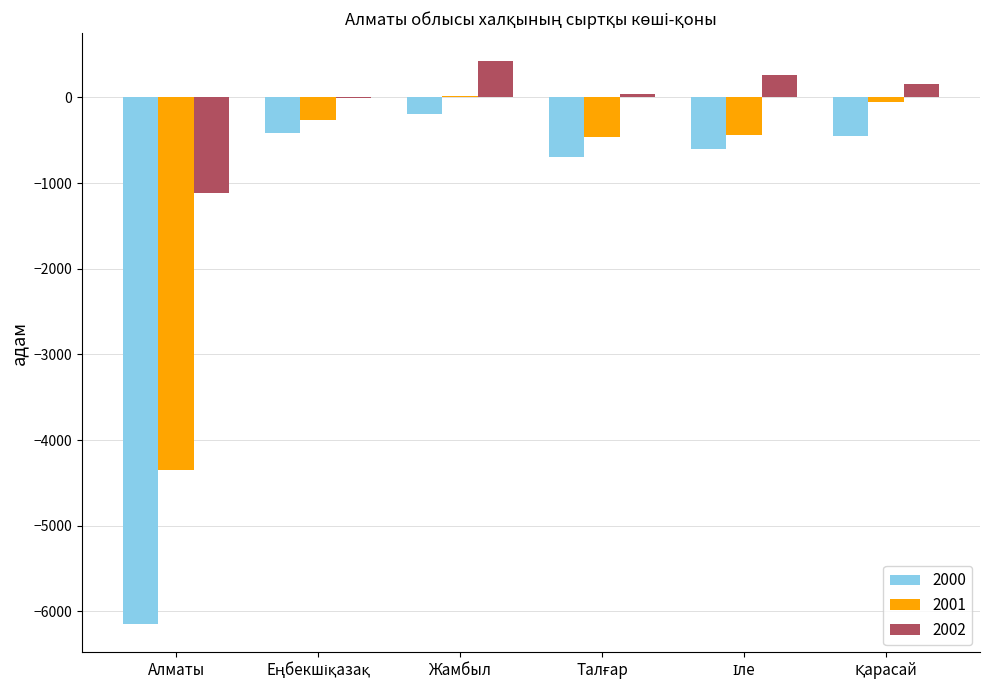

Does the chart contain stacked bars?

No